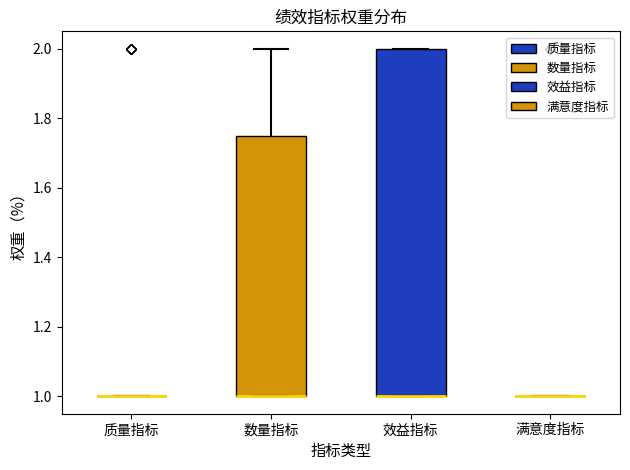

Where is the upper edge of the box for 数量指标 on the y-axis? The values are not printed on the chart, so give them approximately, as read against the axis.

1.76